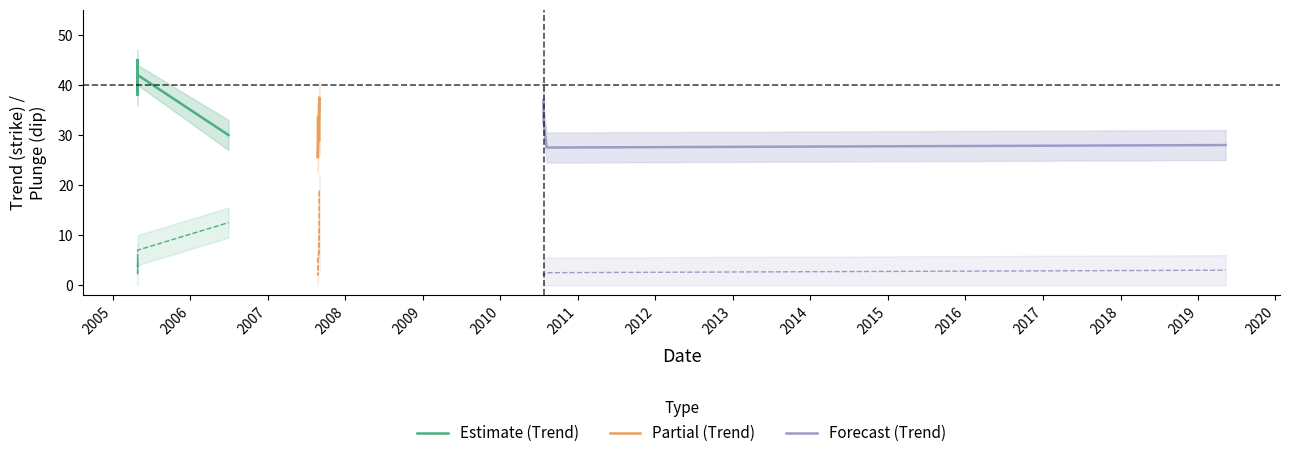

True or false: upper_trend has a value of 7.7 at 14.

False